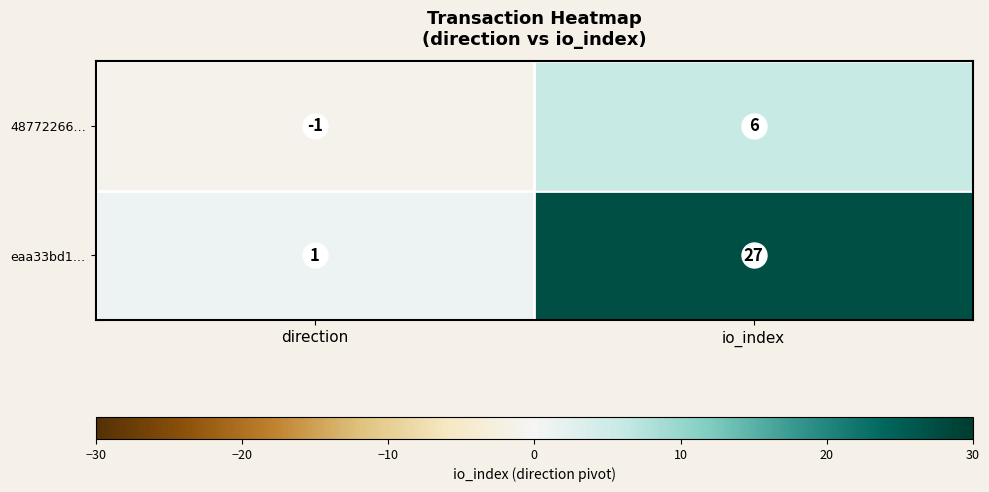

Rank the series by their maximum value, from lowest to highest.

48772266…, eaa33bd1…